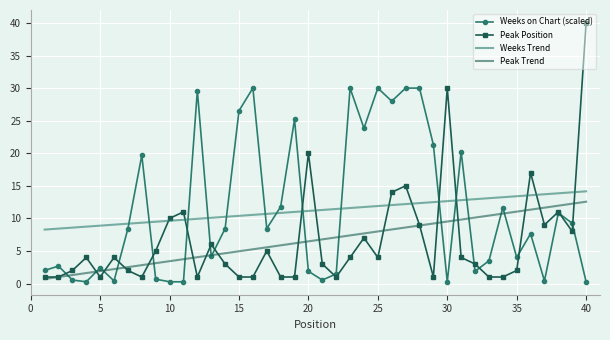

True or false: Peak Trend and Weeks Trend cross at least once.

False